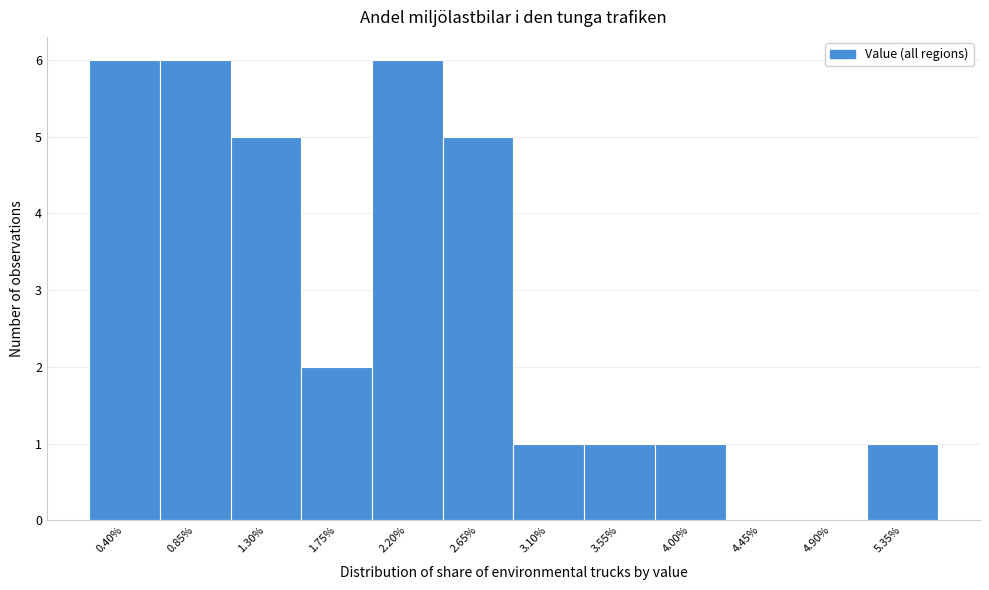

Reading left to right, list all the values displayed in this chart.

0.40%=6	0.85%=6	1.30%=5	1.75%=2	2.20%=6	2.65%=5	3.10%=1	3.55%=1	4.00%=1	4.45%=0	4.90%=0	5.35%=1